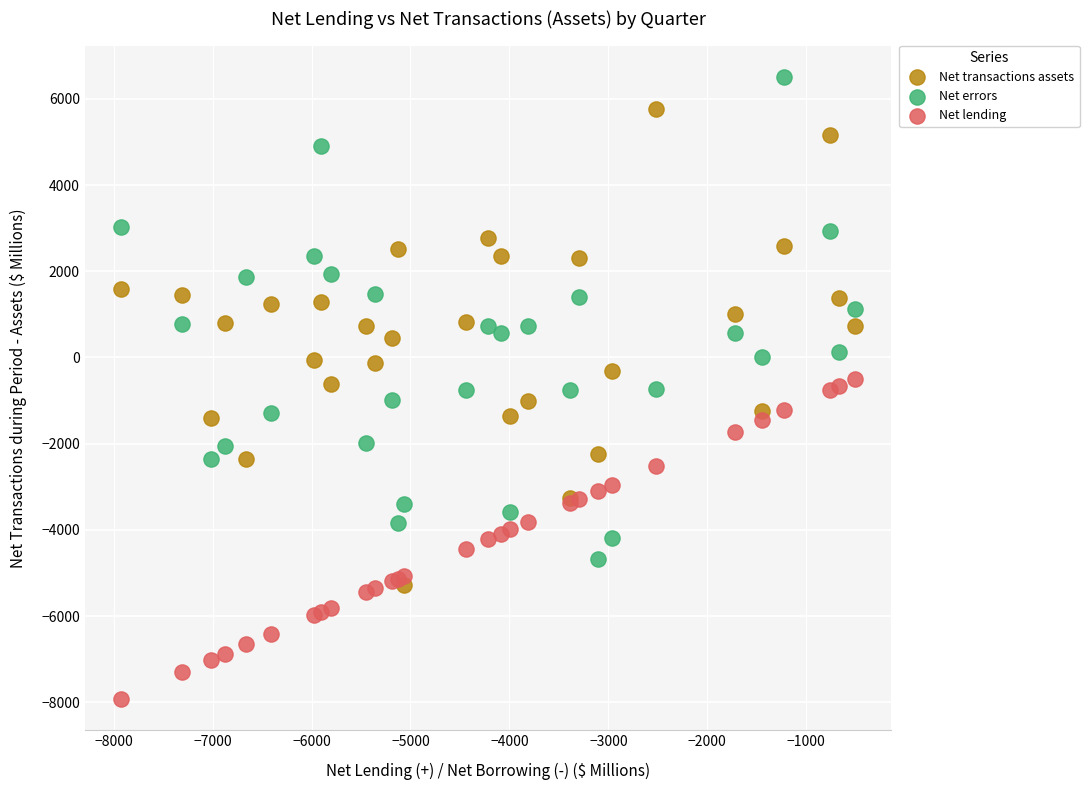

What are all the series names shown in the legend?

Net transactions assets, Net errors, Net lending